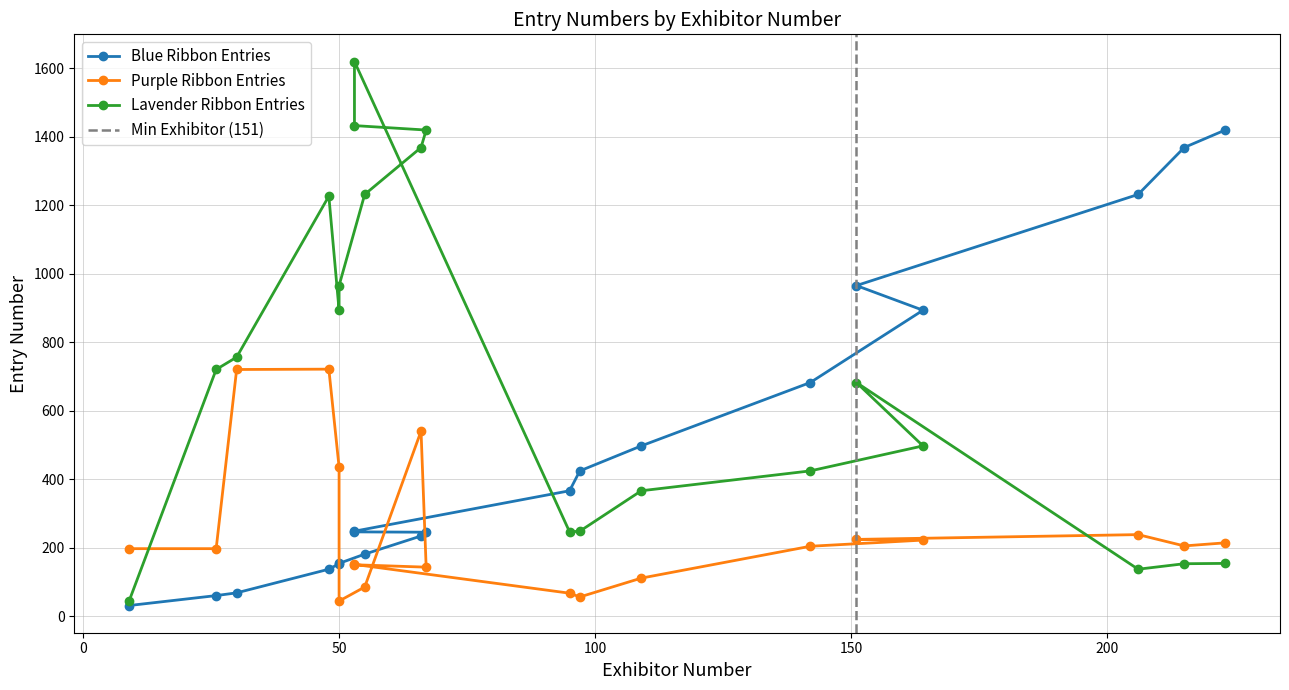

Which series has the largest total across all categories?

Lavender Ribbon Entries